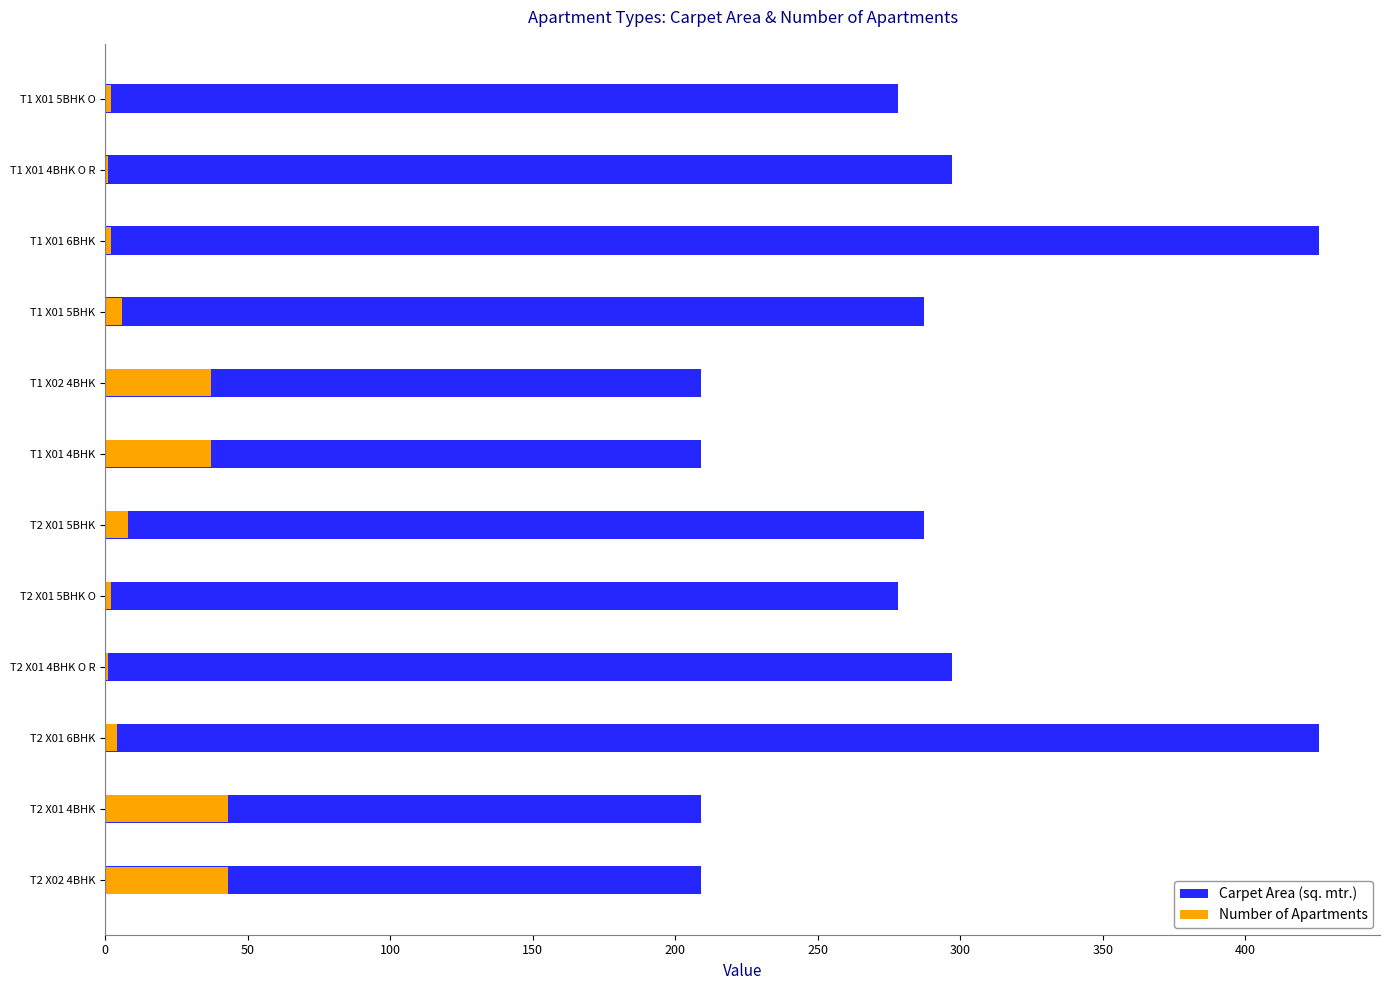

Which series has the largest total across all categories?

Carpet Area (sq. mtr.)